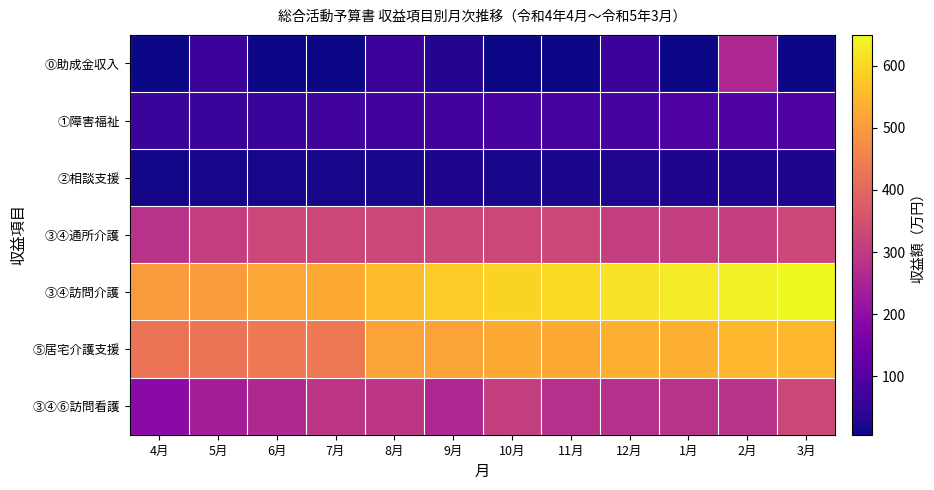

How many distinct data groups are displayed?

7